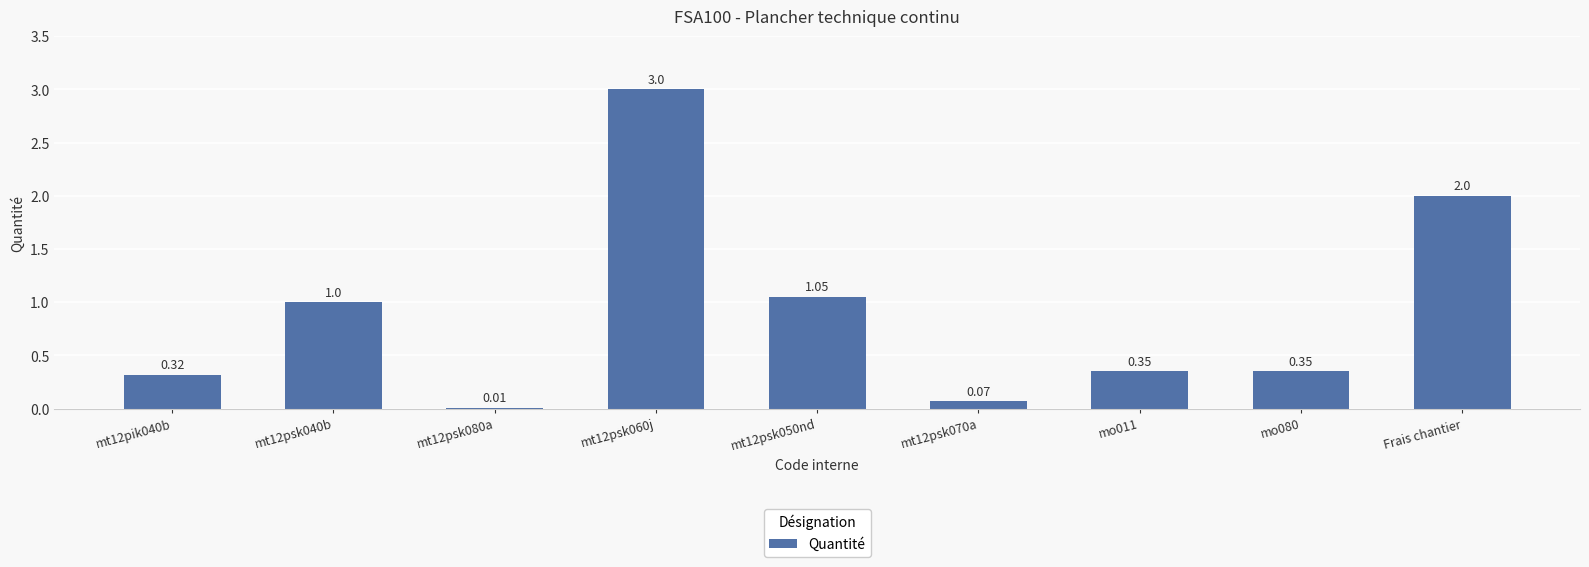

What is the average value?

0.9